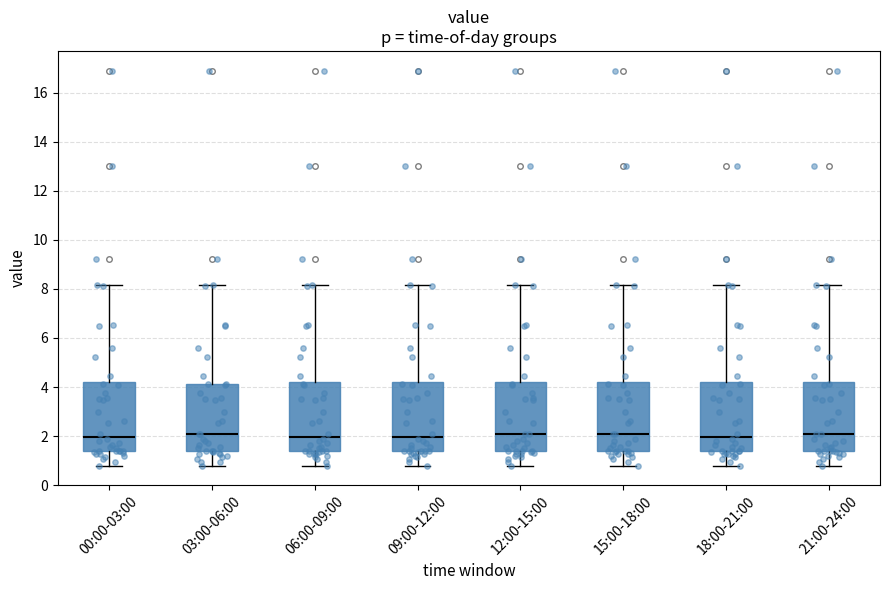

Reading left to right, transcribe this box plot: for each box, give where its median line is, the range the box spans, and where its two whiskers end, as read against the y-axis. The values are not printed on the chart, so give them approximately, as read against the axis.

00:00-03:00: median 2.0, box 1.4 to 4.2, whiskers 0.8 to 8.2
03:00-06:00: median 2.0, box 1.4 to 4.2, whiskers 0.8 to 8.2
06:00-09:00: median 2.0, box 1.4 to 4.2, whiskers 0.8 to 8.2
09:00-12:00: median 2.0, box 1.4 to 4.2, whiskers 0.8 to 8.2
12:00-15:00: median 2.0, box 1.4 to 4.2, whiskers 0.8 to 8.2
15:00-18:00: median 2.0, box 1.4 to 4.2, whiskers 0.8 to 8.2
18:00-21:00: median 2.0, box 1.4 to 4.2, whiskers 0.8 to 8.2
21:00-24:00: median 2.0, box 1.4 to 4.2, whiskers 0.8 to 8.2